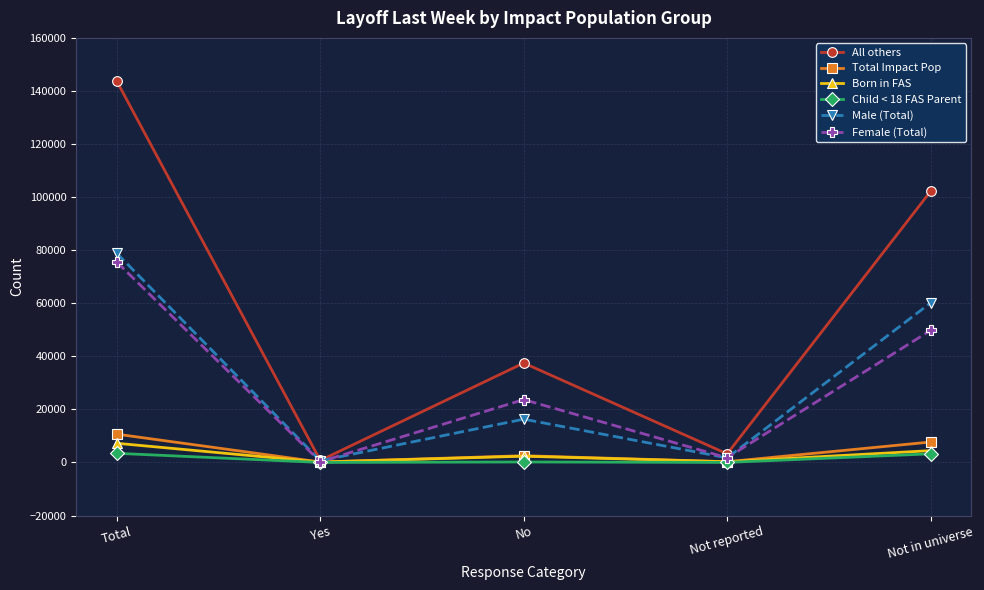

Where is the first local minimum for Male (Total)?

Yes